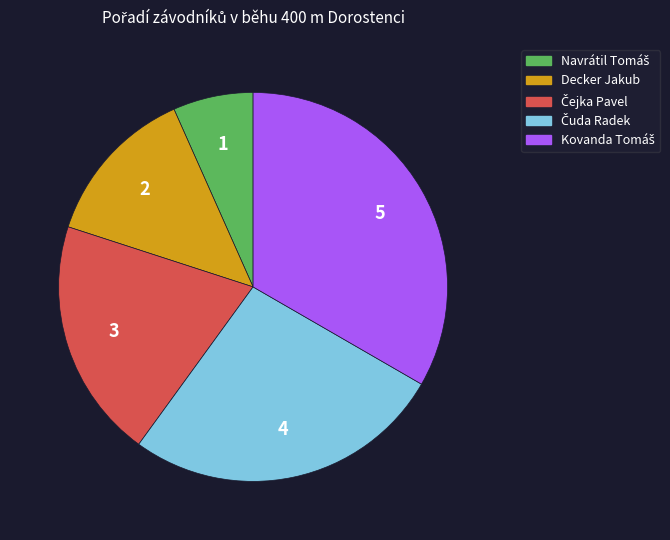

How many slices are in this pie chart?

5